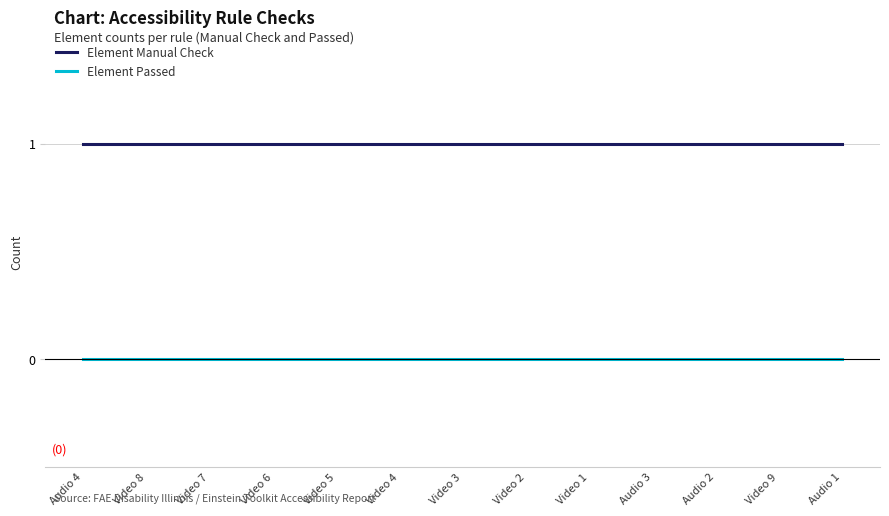

At Video 9, list the series in order from smallest to largest.

Element Passed, Element Manual Check